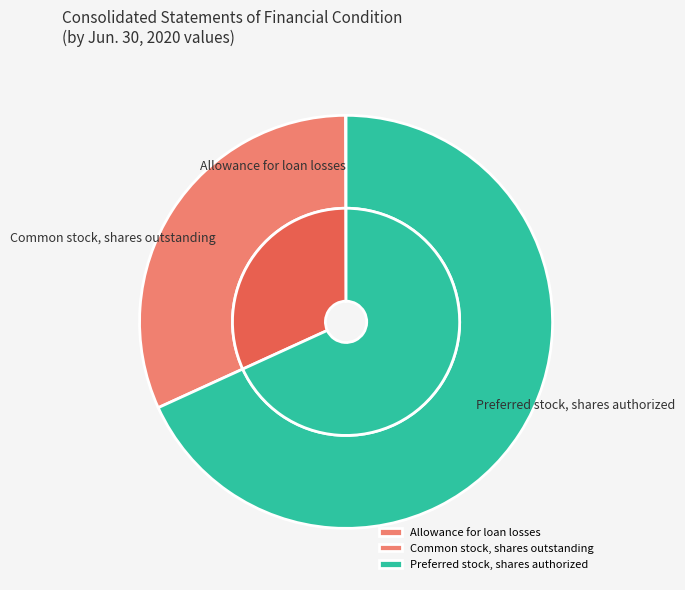

To the nearest percent, what is the difference between the Common stock, shares outstanding and Preferred stock, shares authorized slice percentages?

36%